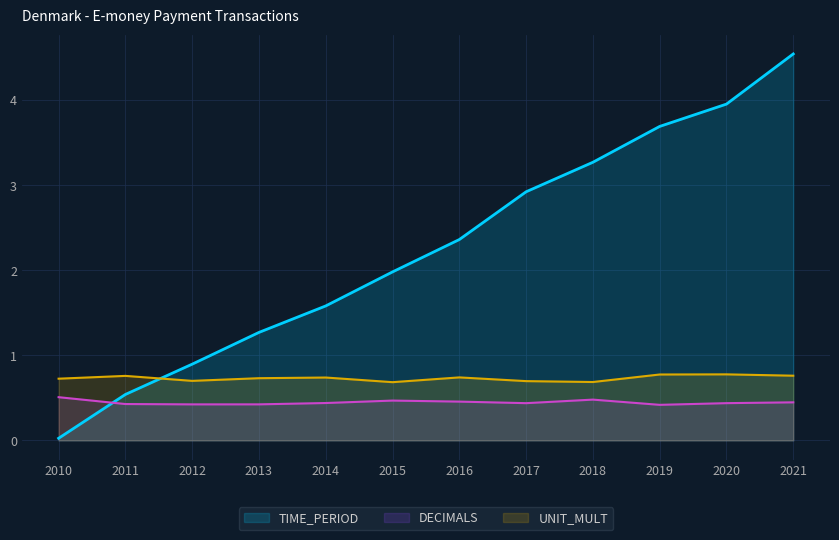

What is the sum of all DECIMALS values?

5.4